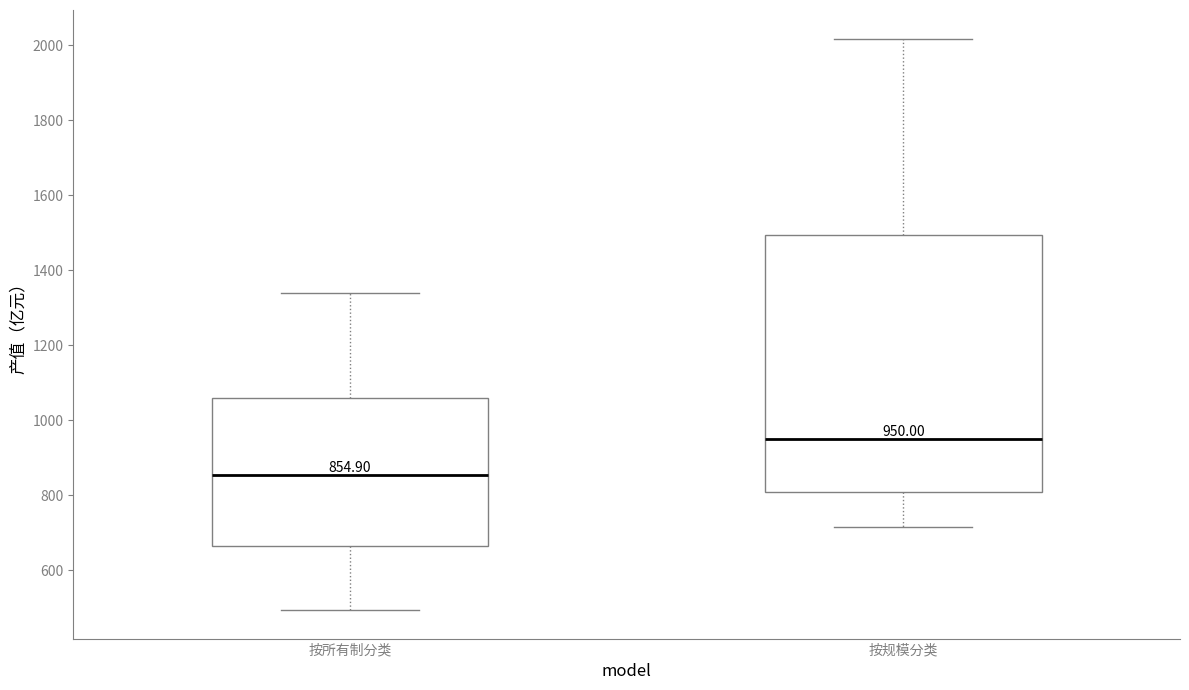

Which box is the tallest, from its lower edge to its upper edge?

按规模分类